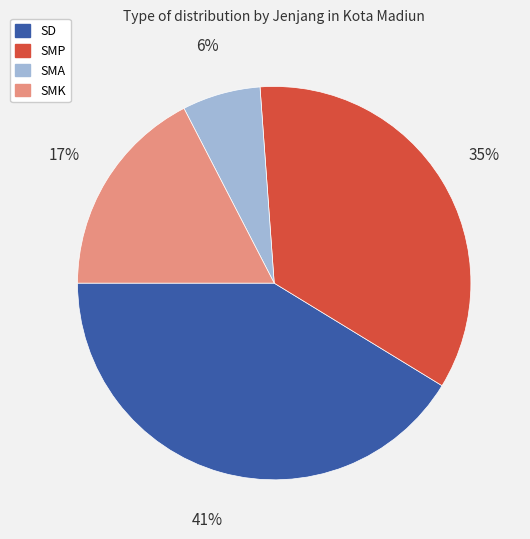

Is the sum of SMK and SMP greater than half?

Yes